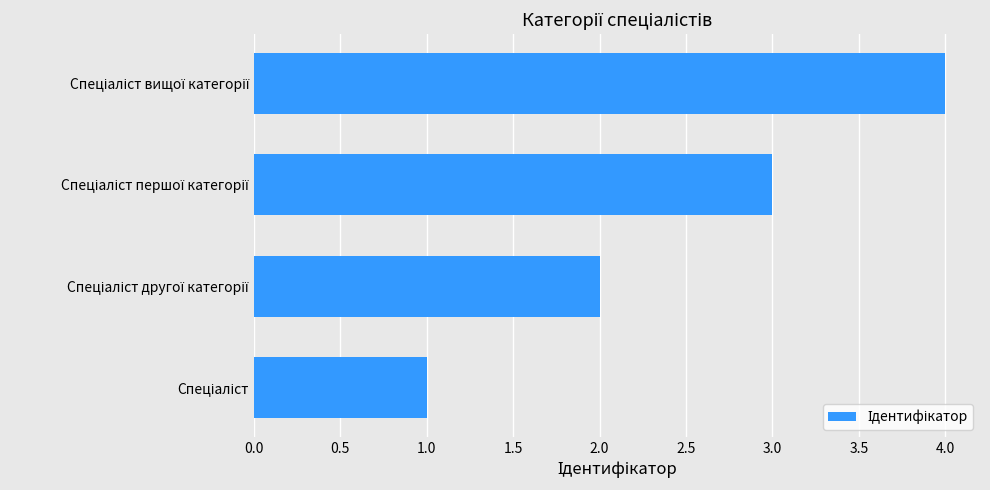

What is the greatest value displayed?

4